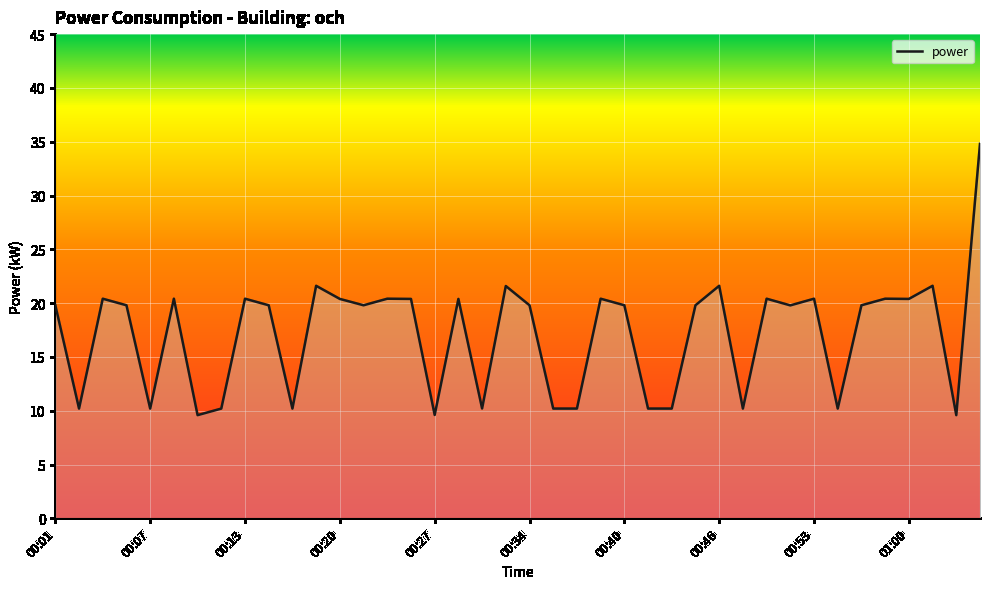

Does the chart display data point markers on the line(s)?

No